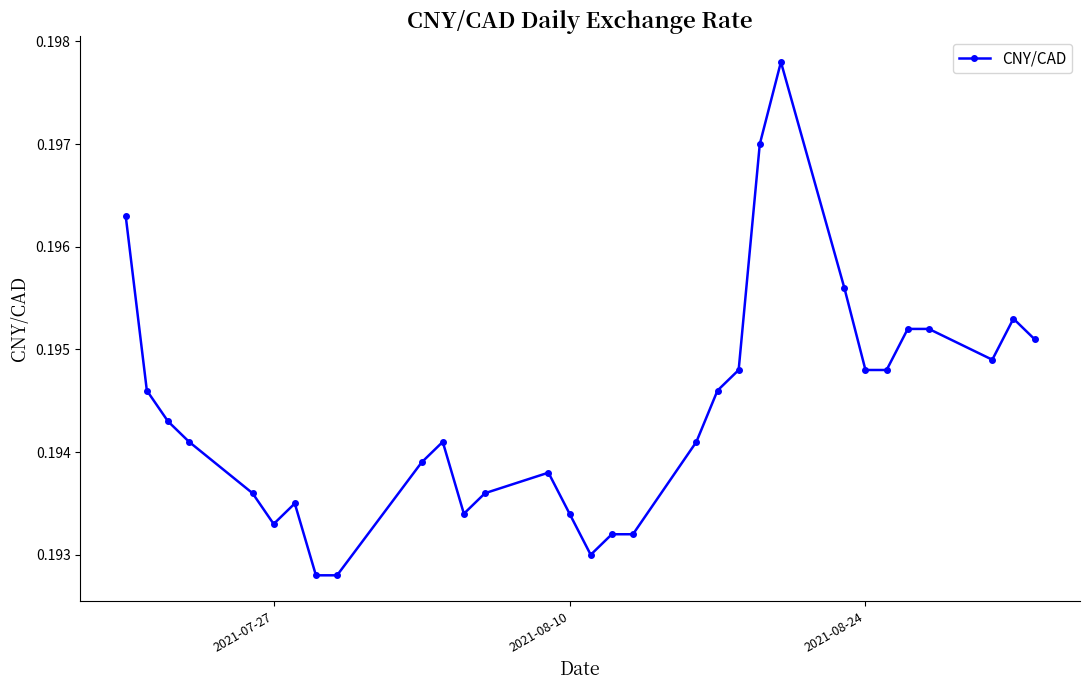

What is the sum of all values?

6.0